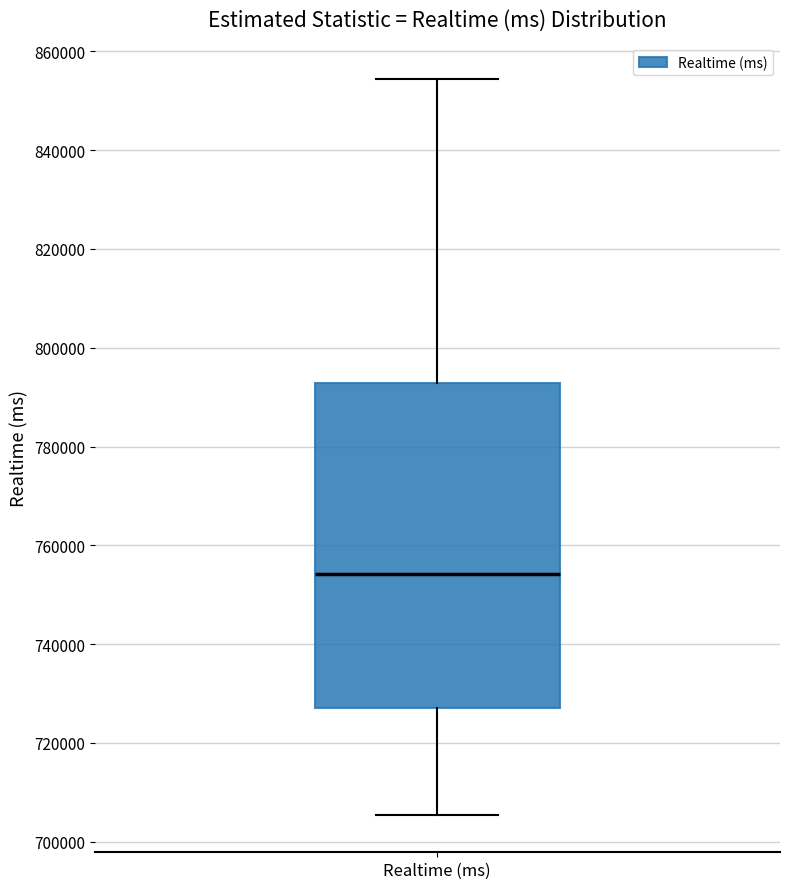

Transcribe this box plot: give where the median line is, the range the box spans, and where the two whiskers end, as read against the y-axis. The values are not printed on the chart, so give them approximately, as read against the axis.

median 754000, box 728000 to 792000, whiskers 706000 to 854000